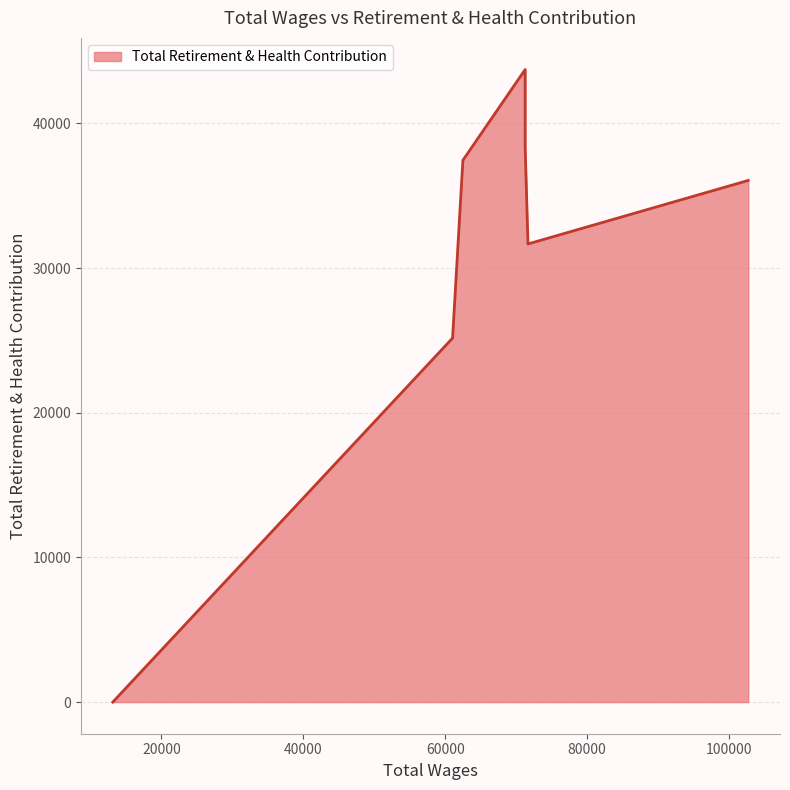

What is the maximum value shown in the chart?

43728